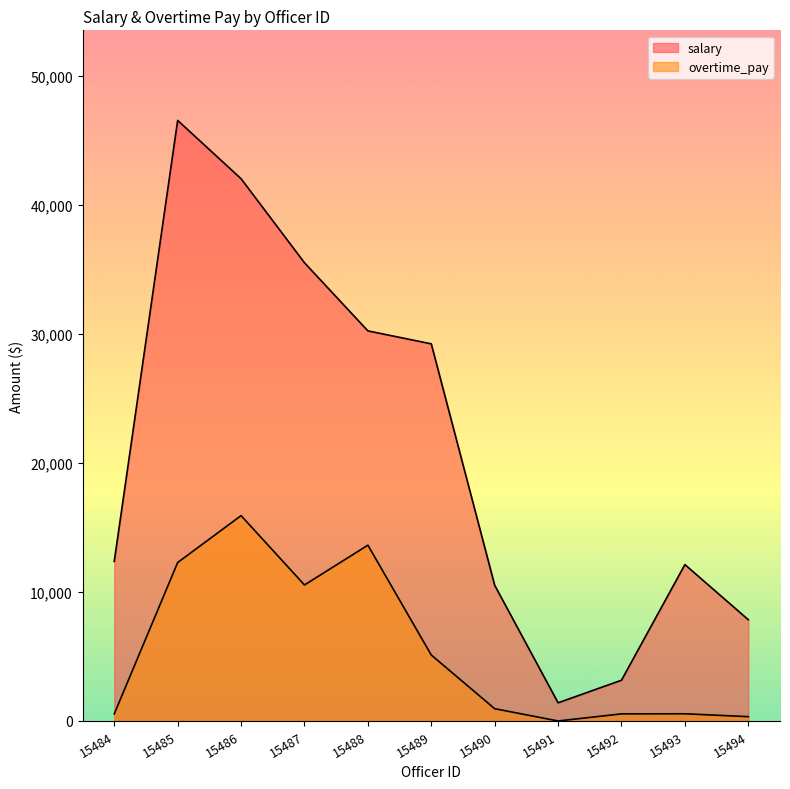

List the labels in order of overtime_pay value, largest first.

15486, 15488, 15485, 15487, 15489, 15490, 15493, 15484, 15492, 15494, 15491